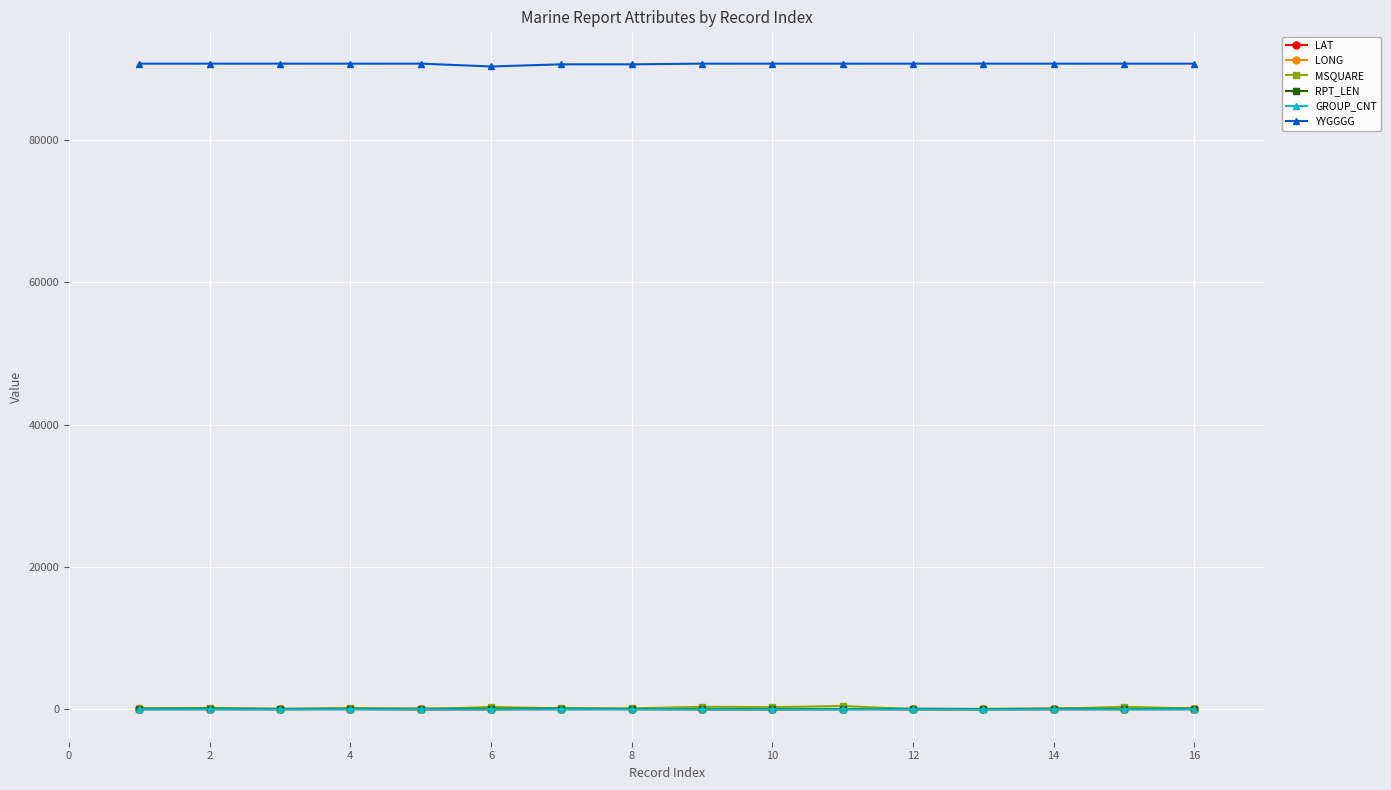

Does the chart display data point markers on the line(s)?

Yes